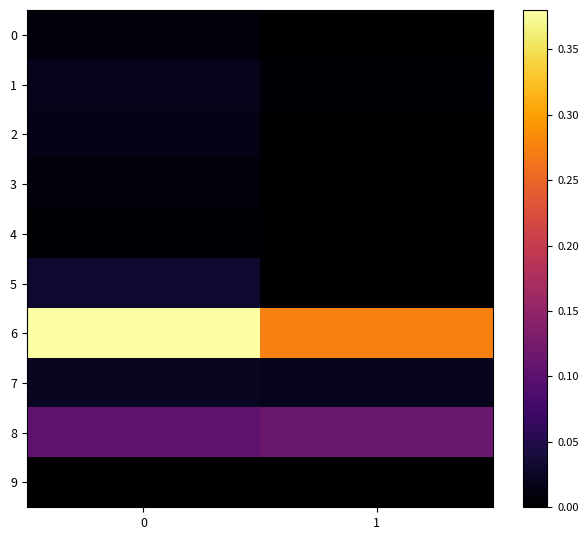

Reading left to right, what are all the values shown in this chart?

0: 0=0.0	1=0.0
1: 0=0.0	1=0.0
2: 0=0.0	1=0.0
3: 0=0.0	1=0.0
4: 0=0.0	1=0.0
5: 0=0.0	1=0.0
6: 0=0.4	1=0.3
7: 0=0.0	1=0.0
8: 0=0.1	1=0.1
9: 0=0.0	1=0.0